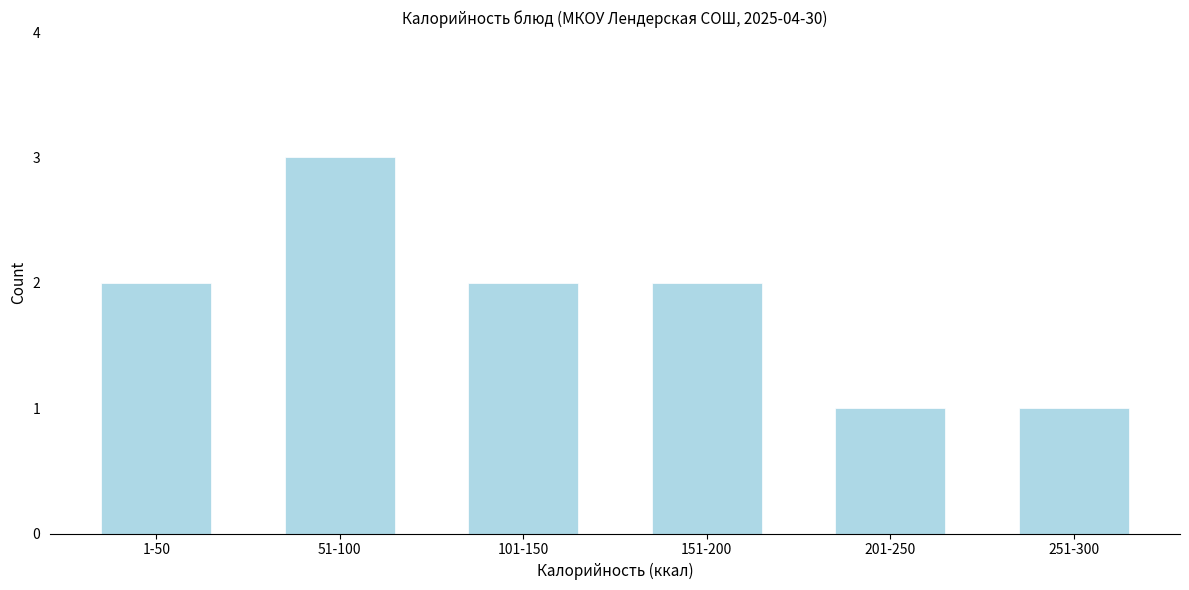

Reading left to right, transcribe all the data shown in this chart.

2	3	2	2	1	1